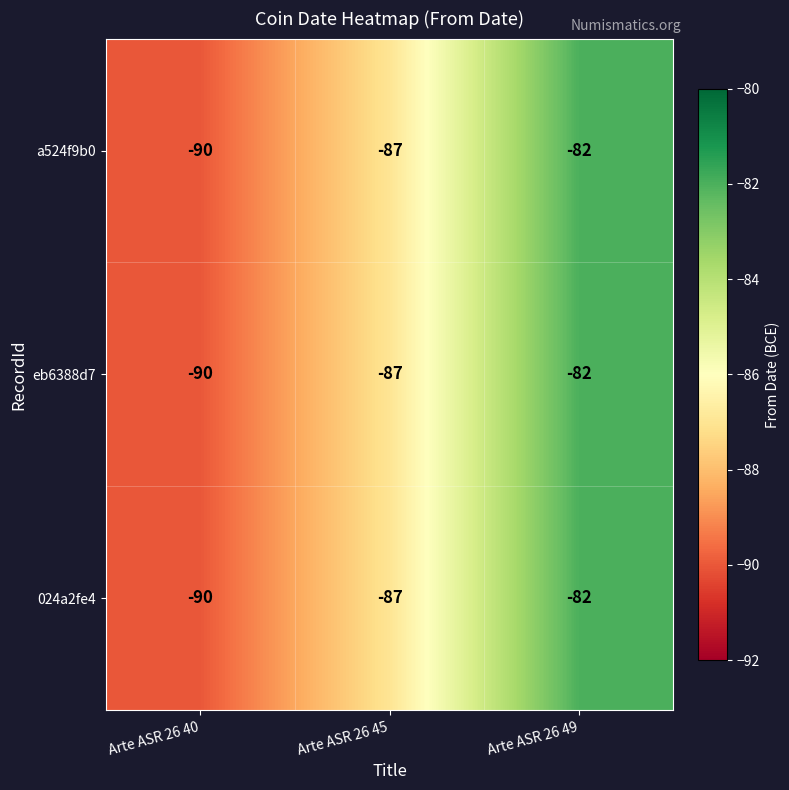

Which category has the highest value across all series?

Arte ASR 26 49